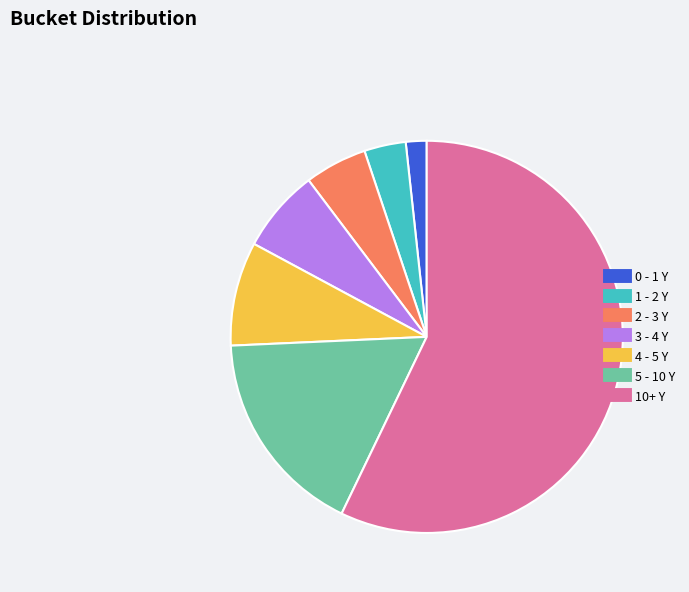

What is the ratio of the value at 10+ Y to the value at 0 - 1 Y?

33.3